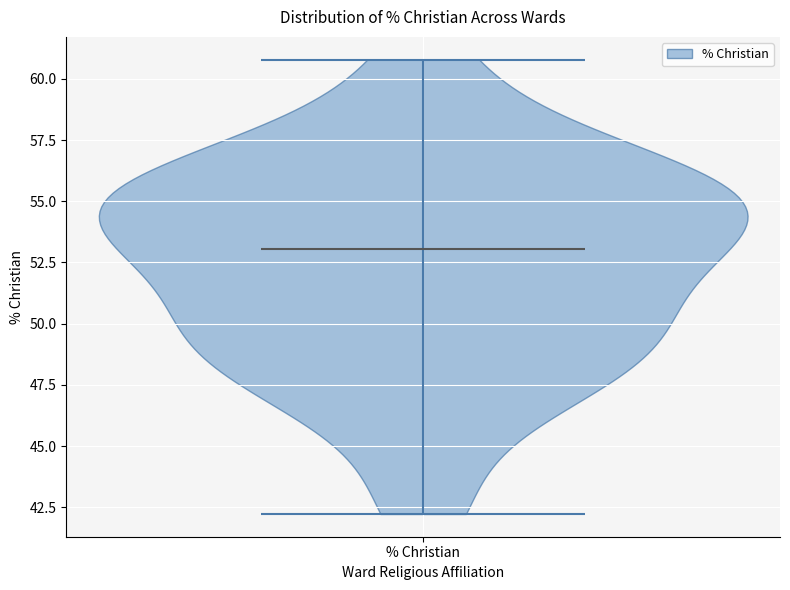

Read this violin plot against the y-axis: where its median line is, and the lowest and highest points the violin reaches. The values are not printed on the chart, so give them approximately, as read against the axis.

median line 53, lowest point 42, highest point 61